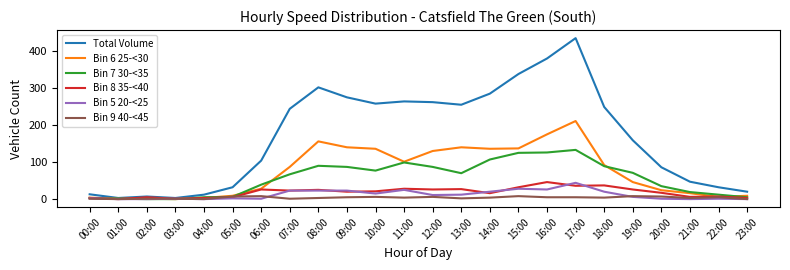

How many distinct data groups are displayed?

6